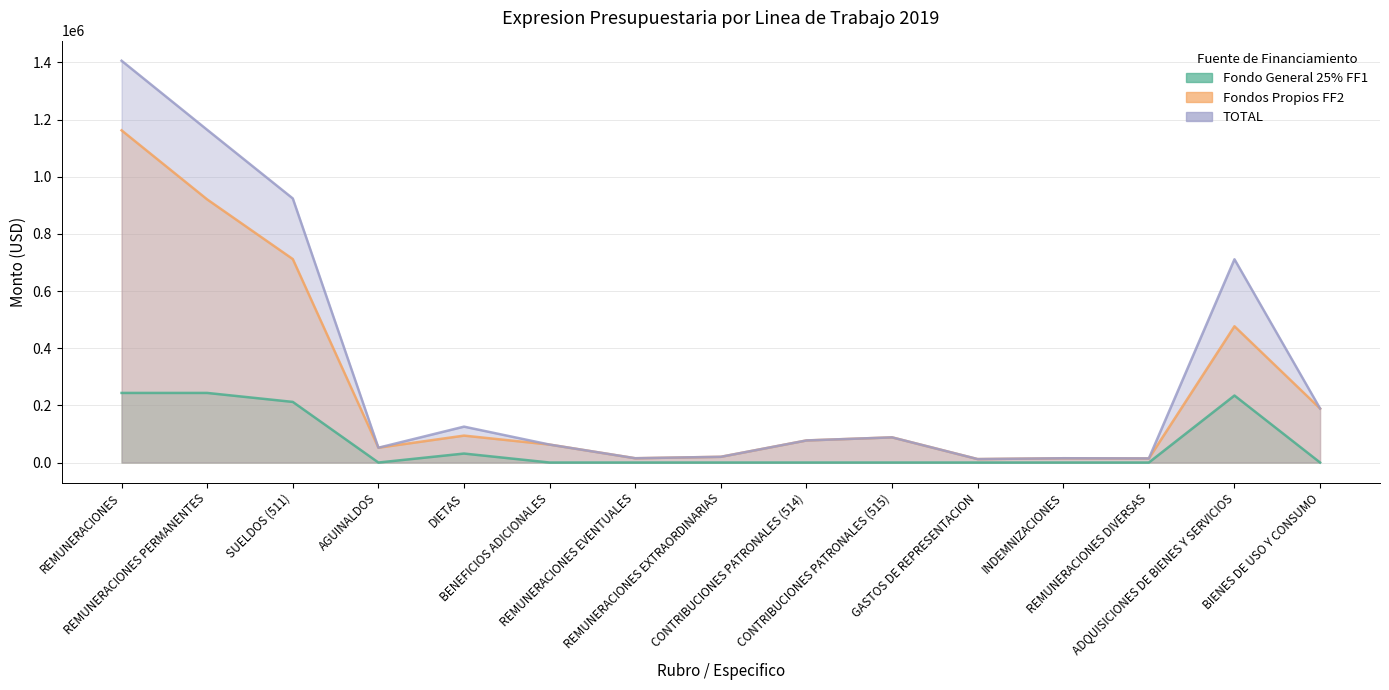

Reading left to right, what are all the values shown in this chart?

Fondo General 25% FF1: 243490.6	243490.6	212098.6	0.0	31392.0	0.0	0.0	0.0	0.0	0.0	0.0	0.0	0.0	234421.2	0.0
Fondos Propios FF2: 1162239.5	920555.1	711825.8	51800.0	94176.0	62753.3	15000.0	20000.0	77252.2	88032.2	12000.0	15000.0	14400.0	476698.8	188963.4
TOTAL: 1405730.1	1164045.7	923924.4	51800.0	125568.0	62753.3	15000.0	20000.0	77252.2	88032.2	12000.0	15000.0	14400.0	711120.1	188963.4